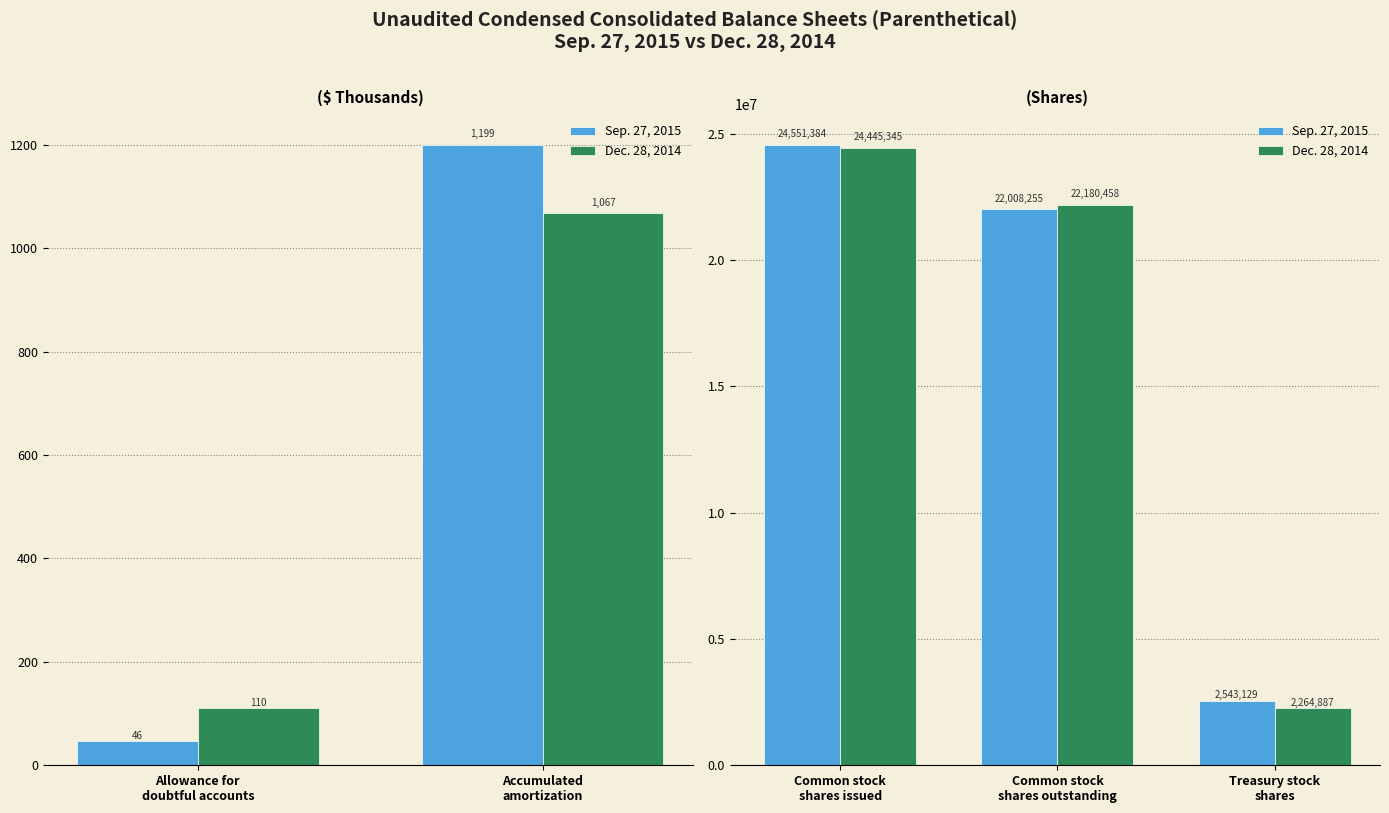

Which series has the largest total across all categories?

Sep. 27, 2015